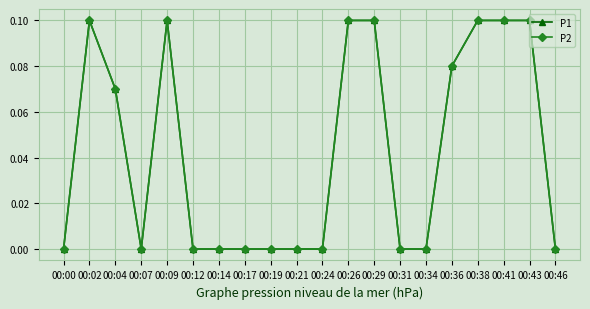

The value of P1 at 00:02 is 0.0. True or false?

False